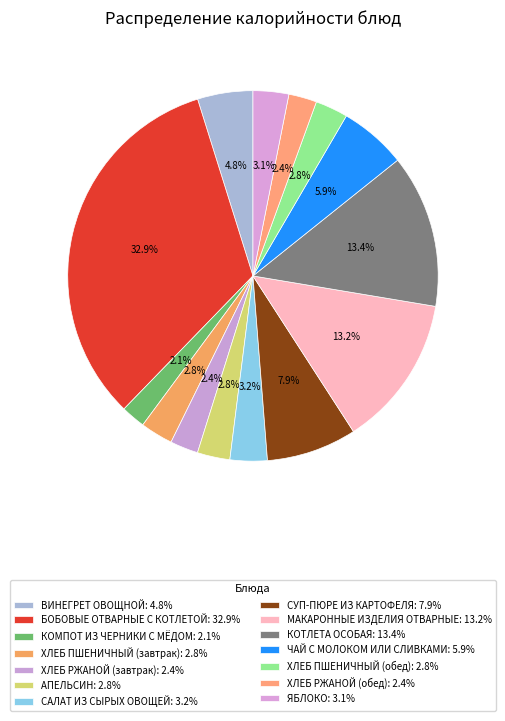

To the nearest percent, what is the difference between the largest and smallest slice percentages?

31%